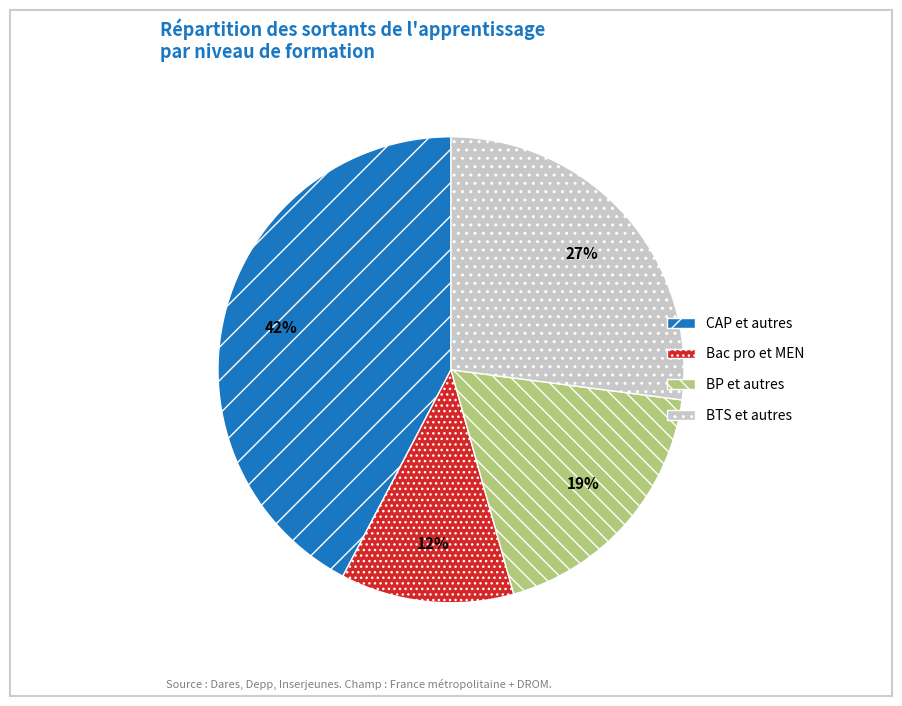

True or false: Bac pro et MEN accounts for 12% of the total.

True